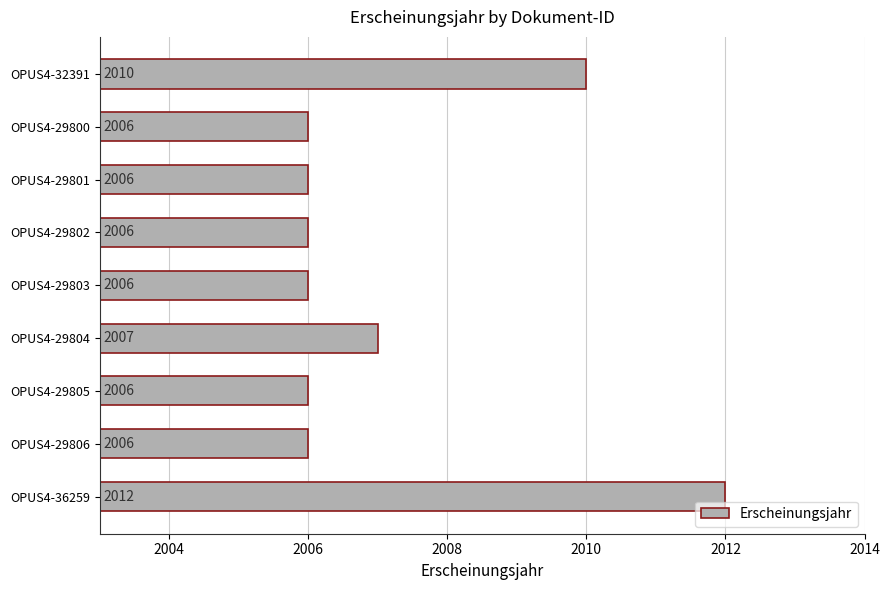

What is the difference between the maximum and minimum values?

6